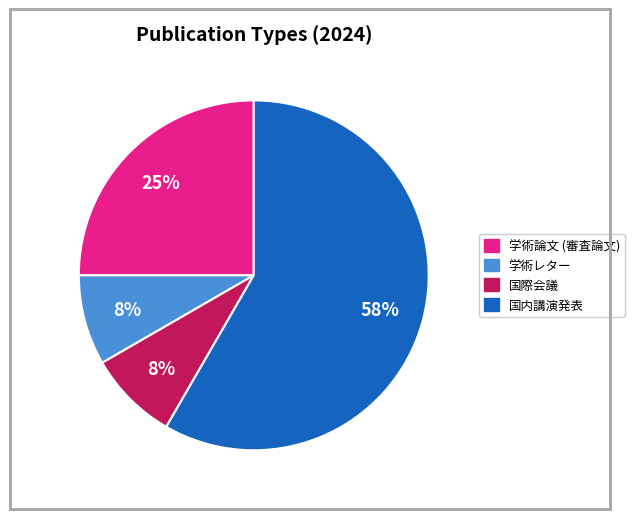

Which slice is the largest?

国内講演発表